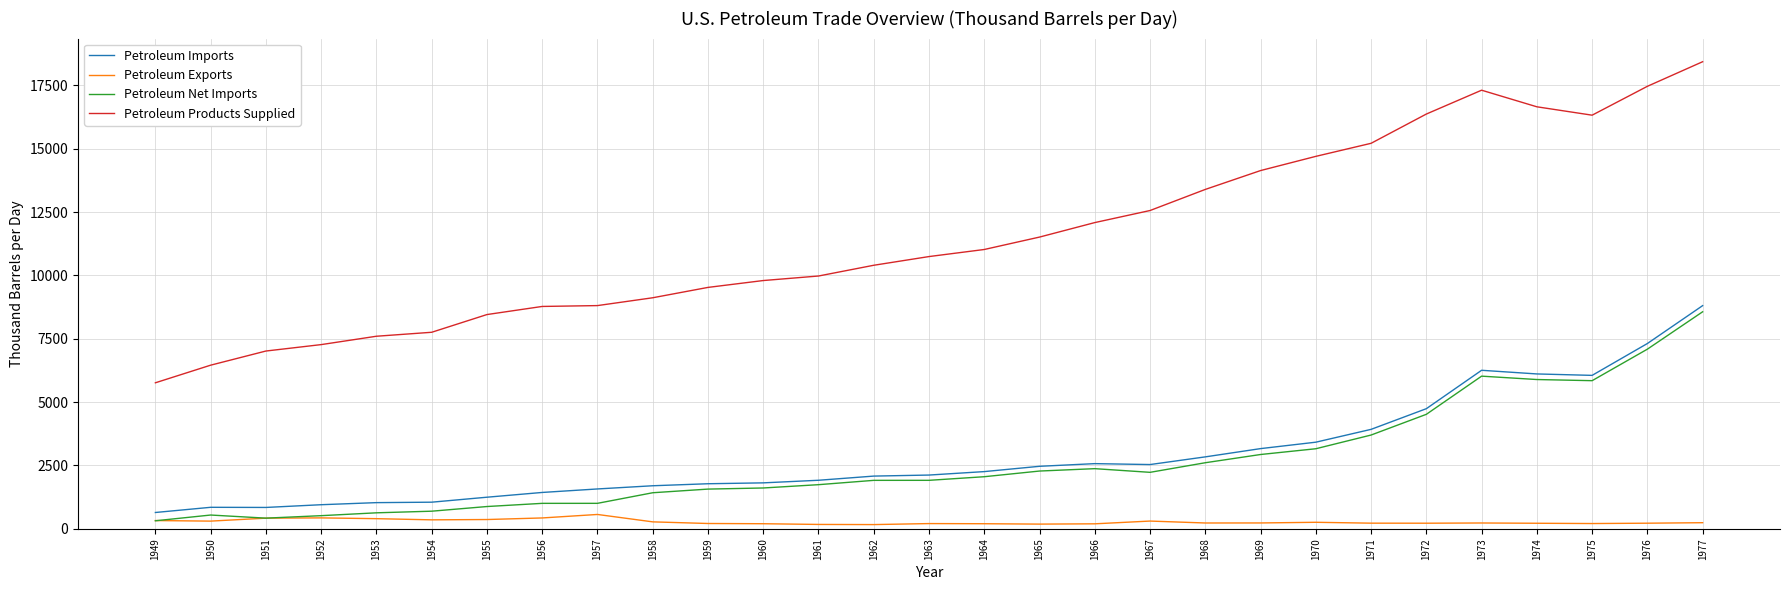

Which series has the largest range (max minus min)?

Petroleum Products Supplied